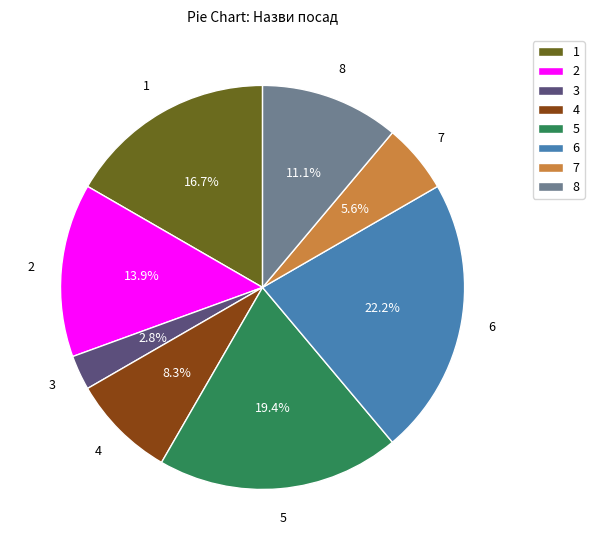

Which category has the smallest portion of the pie?

3